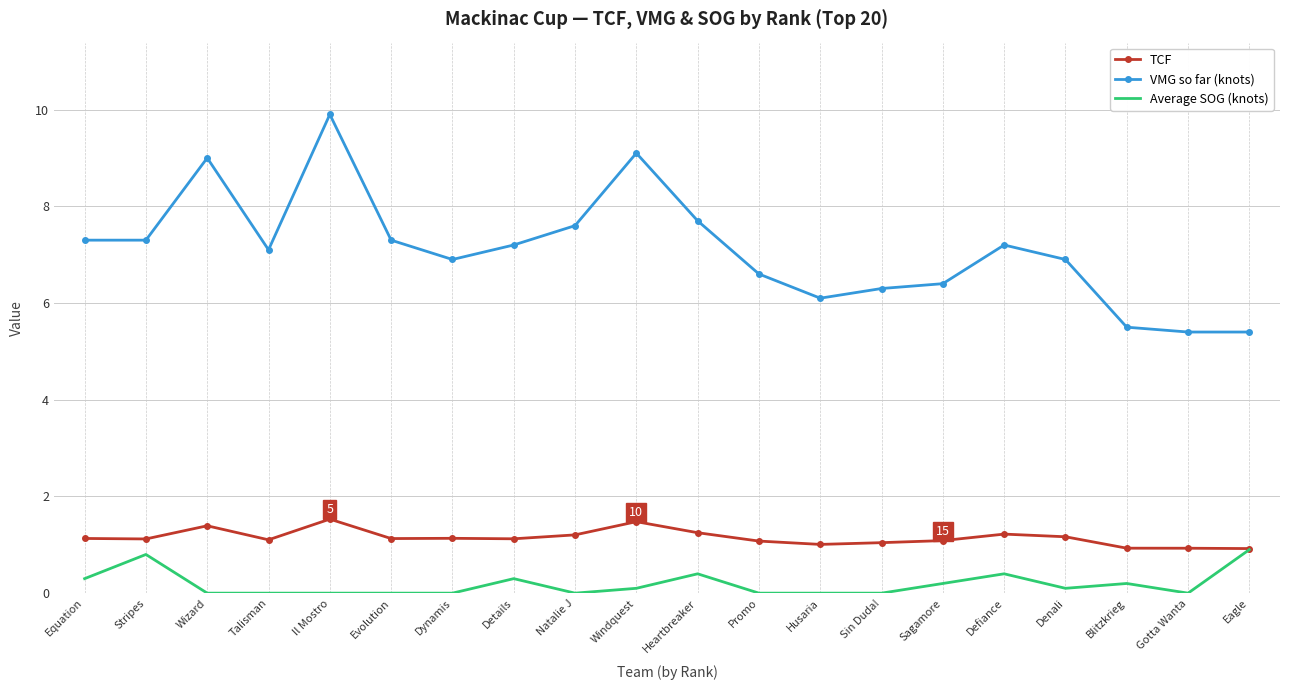

Where is the first local maximum for Average SOG (knots)?

Stripes